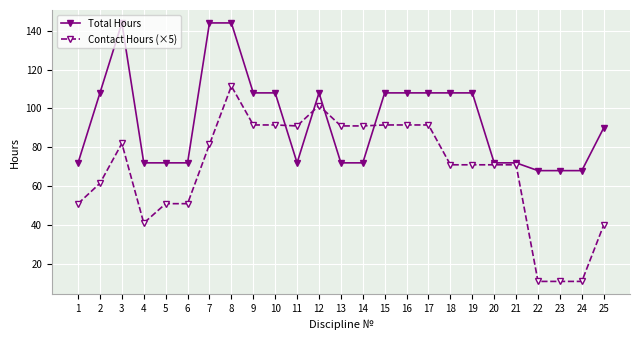

How many categories are shown in the chart?

25